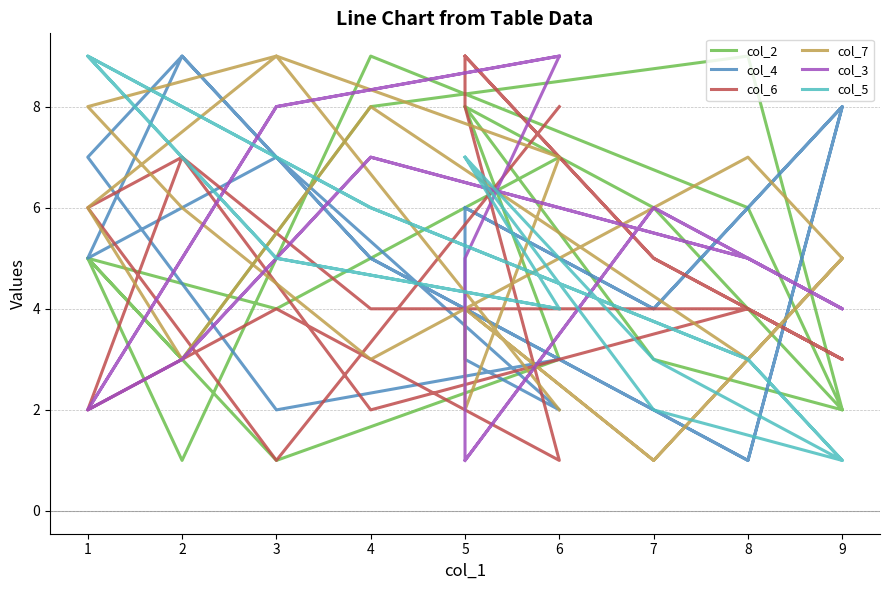

Is this an area chart (filled region under the line)?

No